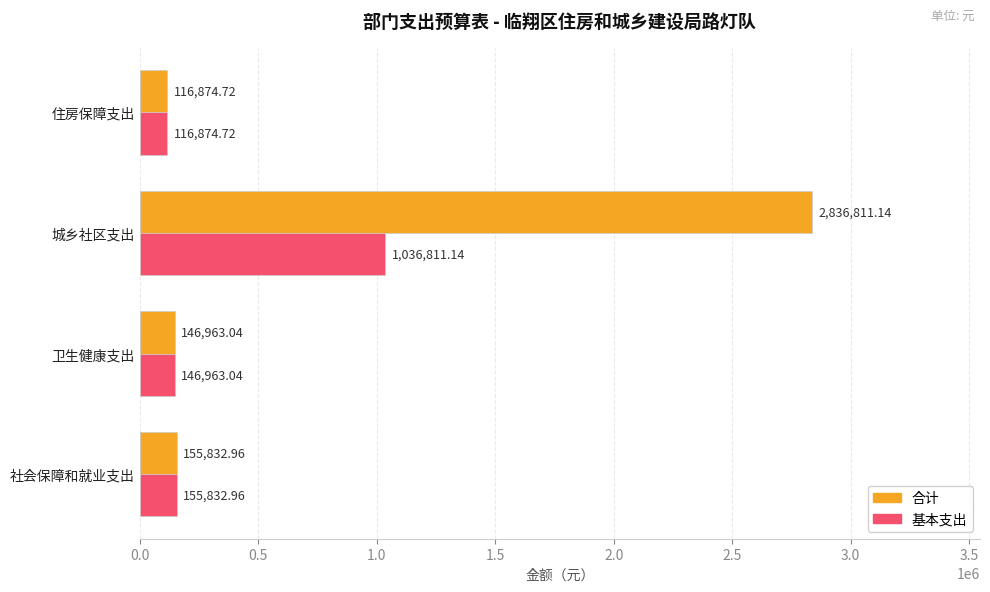

List the labels in order of 合计 value, largest first.

城乡社区支出, 社会保障和就业支出, 卫生健康支出, 住房保障支出